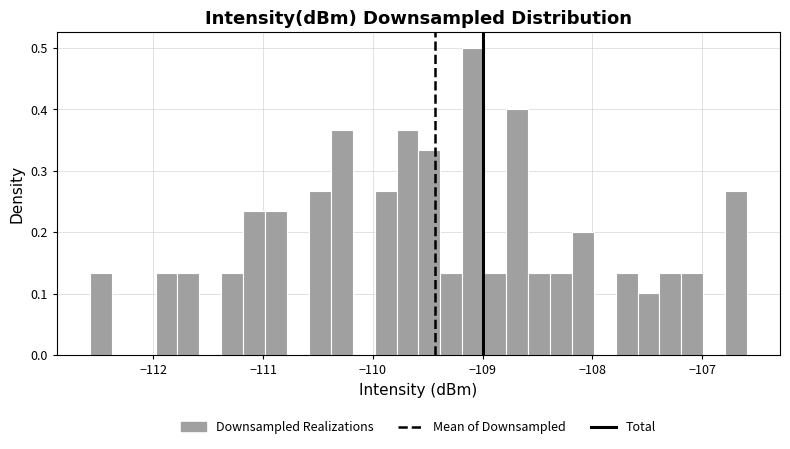

Read against the x-axis, roughly where is the centre of the tallest bar?

-109.1